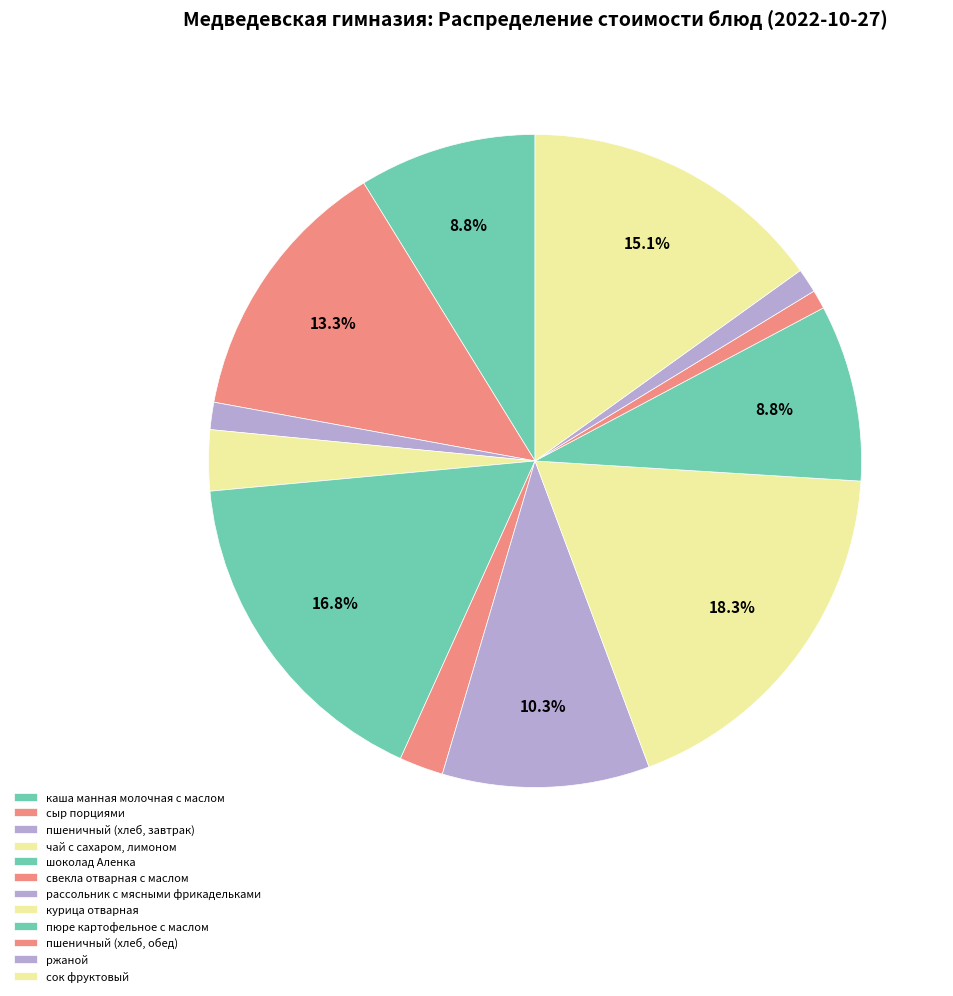

What is the smallest slice in the pie chart?

пшеничный (хлеб, обед)